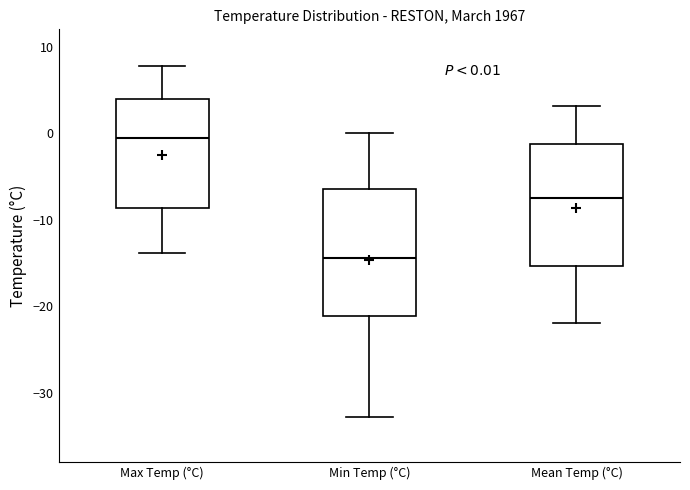

Which box's median line is the highest?

Max Temp (°C)